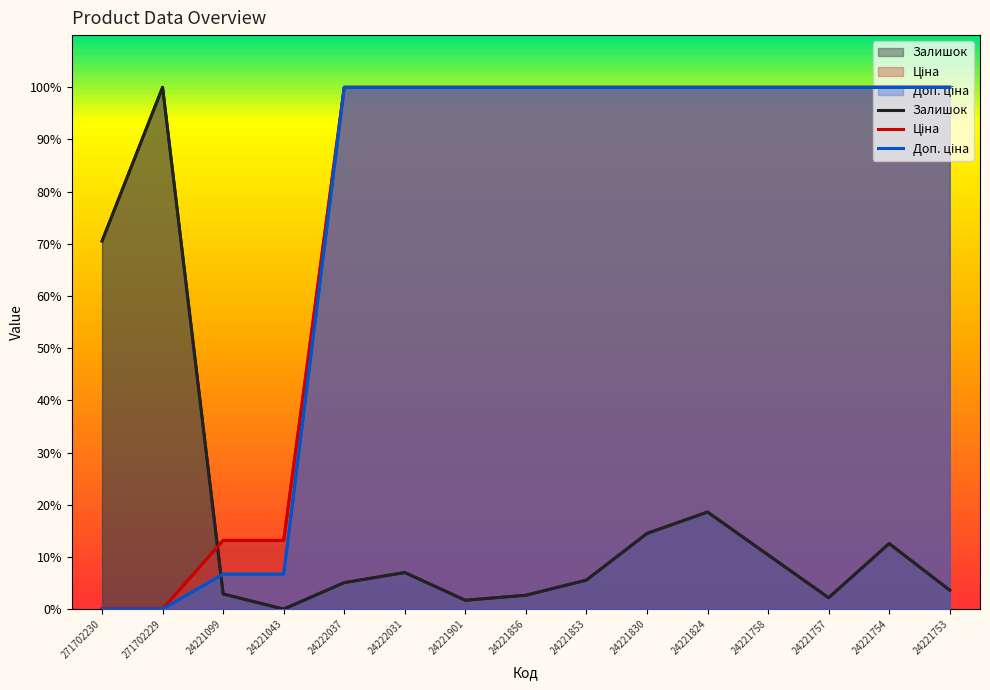

What are all the series names shown in the legend?

Залишок, Ціна, Доп. ціна